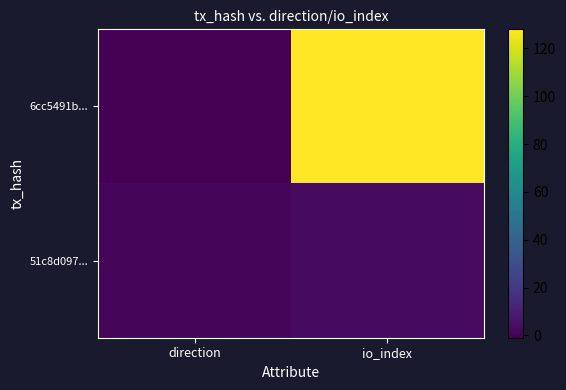

Count the number of categories in the chart.

2